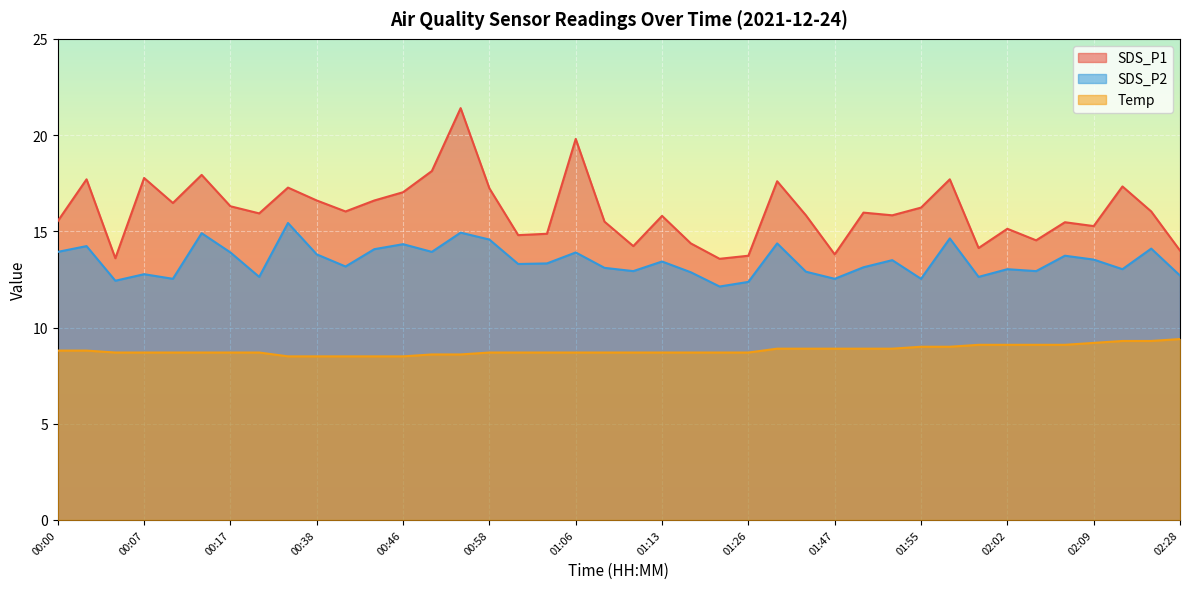

Is it true that Temp equals 11.4 at 01:16?

False